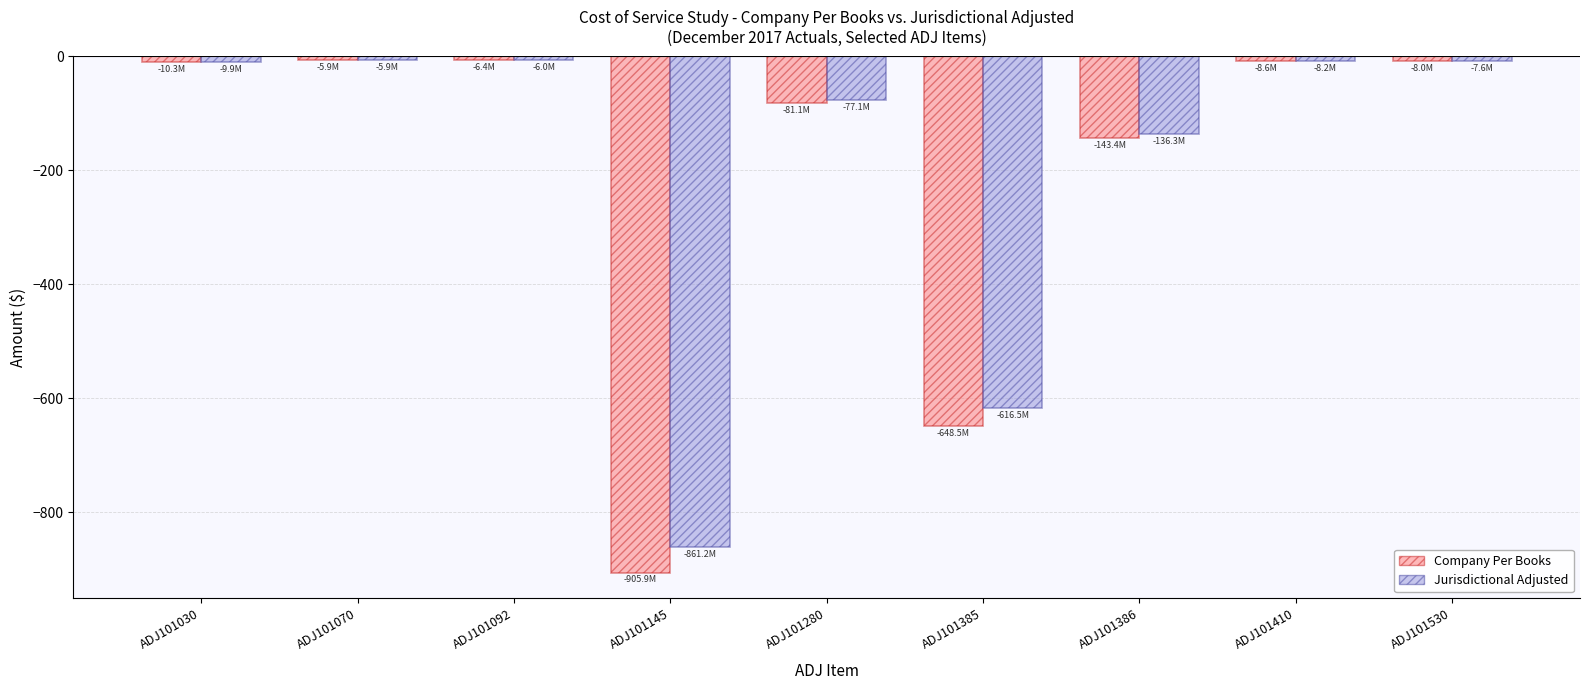

What is the spread (max minus min) of values at ADJ101530?

0.4